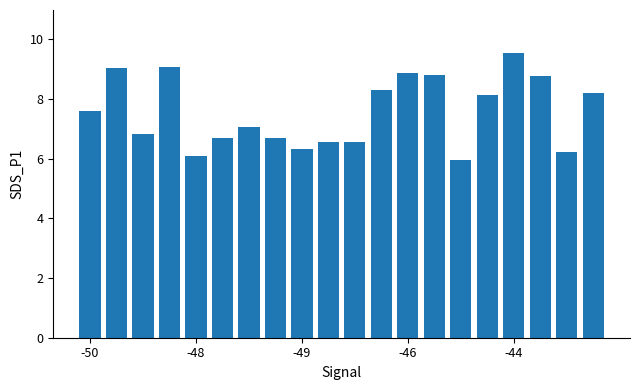

What is the value of the 5th bar from the left?

6.1